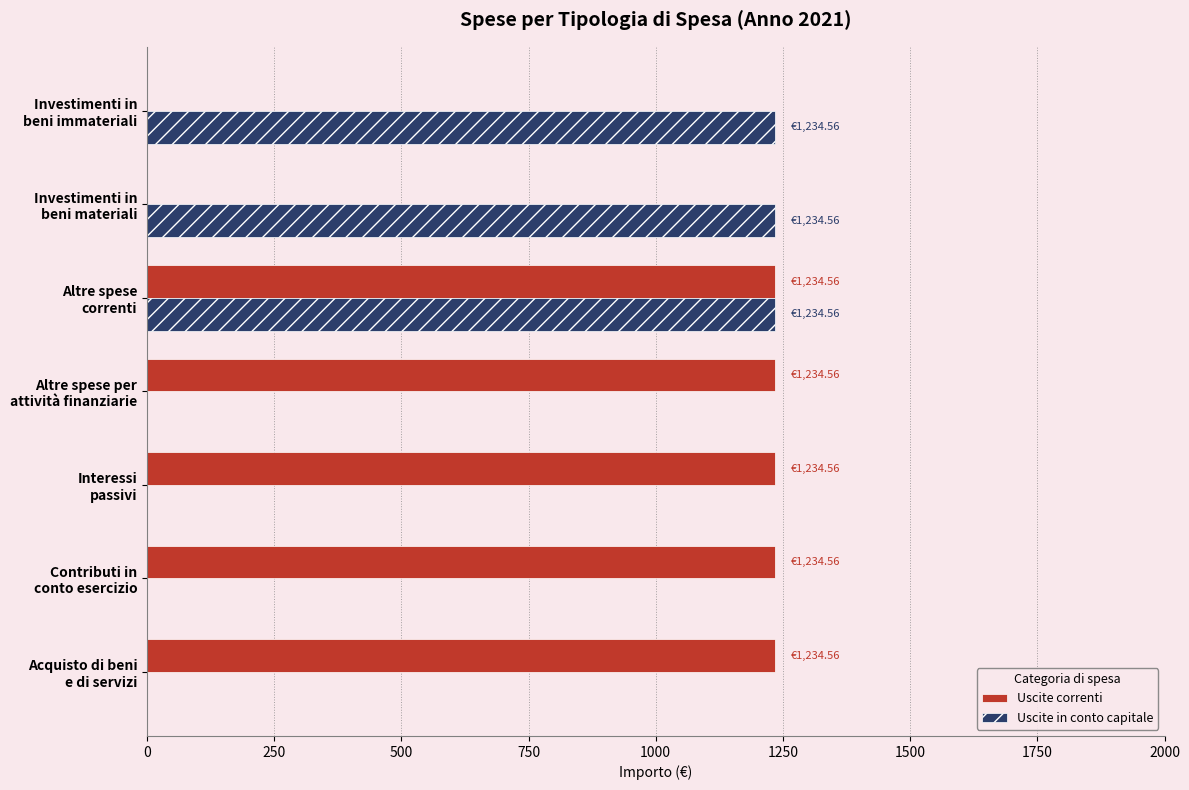

What is the sum of all Uscite in conto capitale values?

3703.7